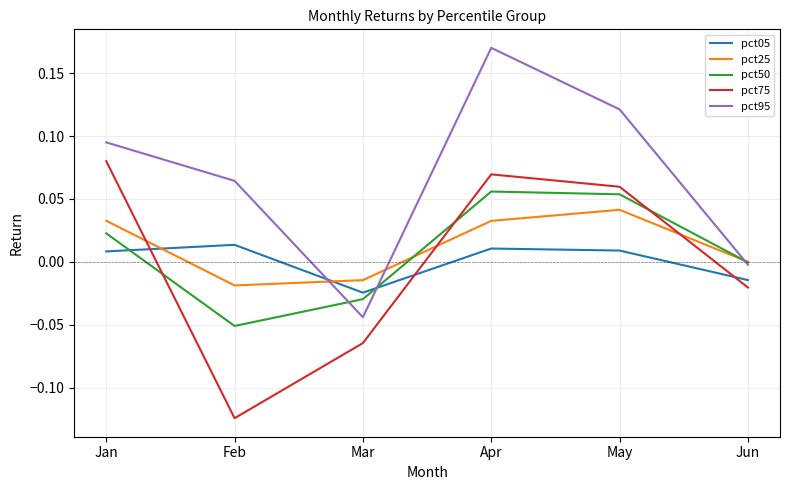

True or false: pct75 and pct95 intersect in this chart.

False